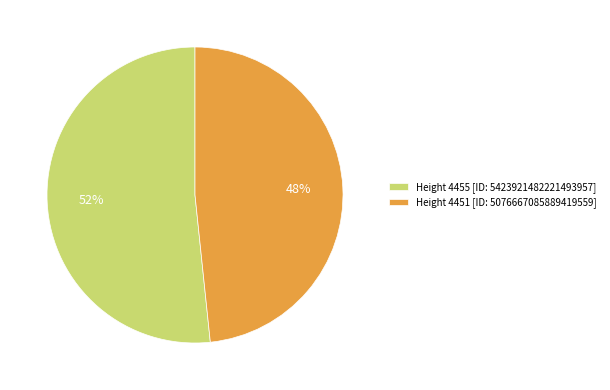

True or false: Height 4455 [ID: 5423921482221493957] accounts for 61% of the total.

False